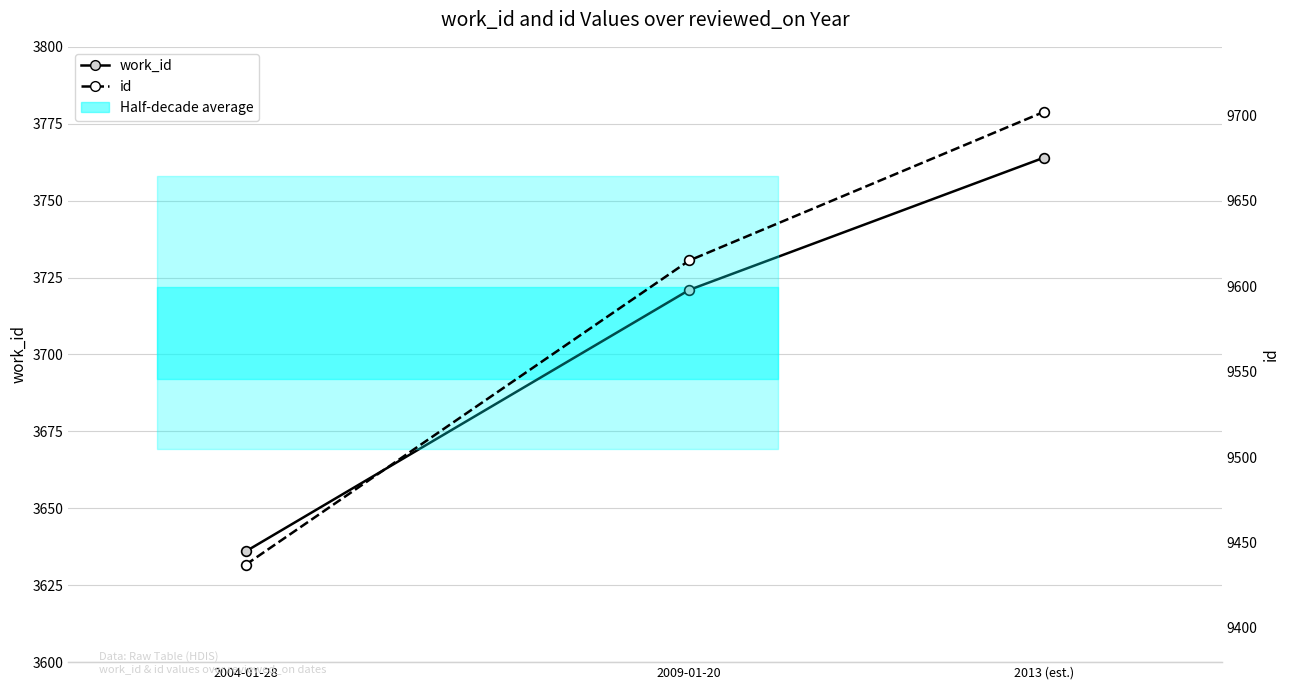

How many values in the id series are below 9615?

1